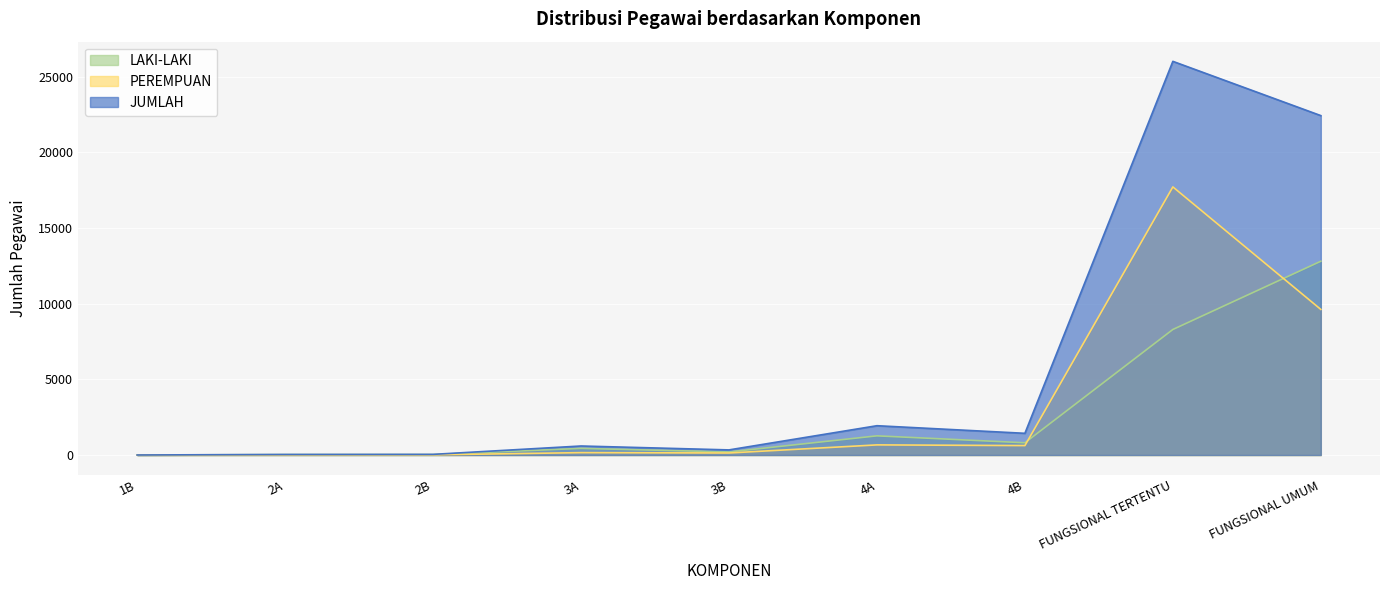

Rank the categories by PEREMPUAN value from highest to lowest.

FUNGSIONAL TERTENTU, FUNGSIONAL UMUM, 4A, 4B, 3A, 3B, 2B, 2A, 1B